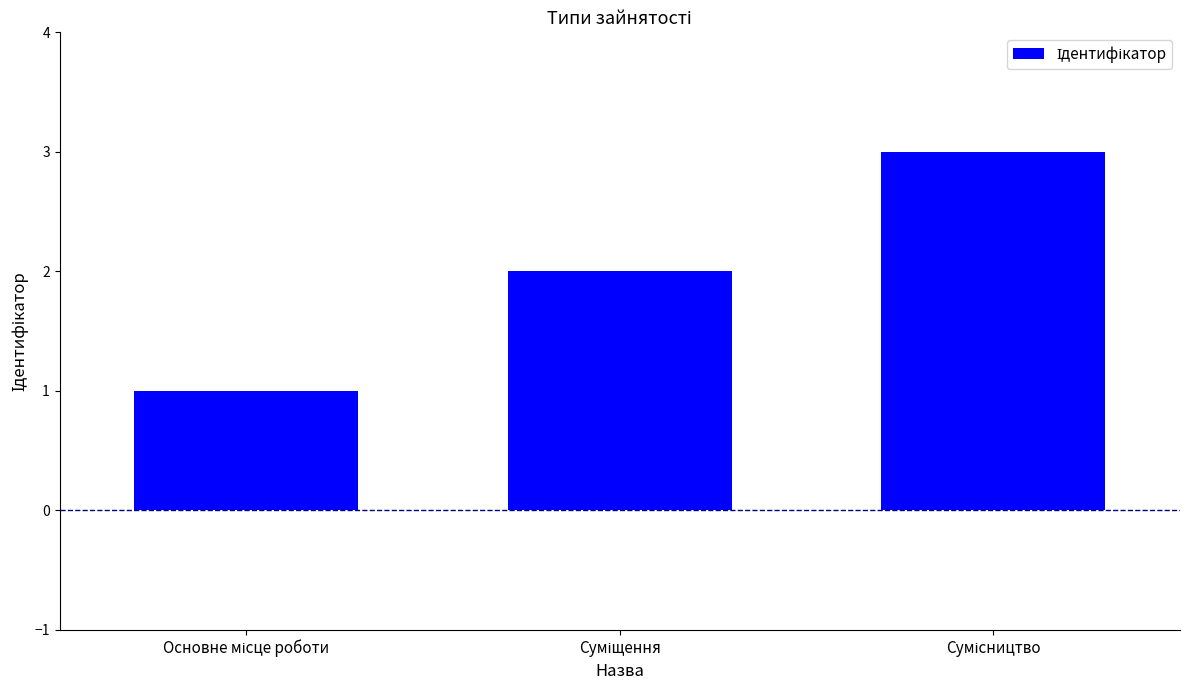

How many values are between 1 and 3?

3